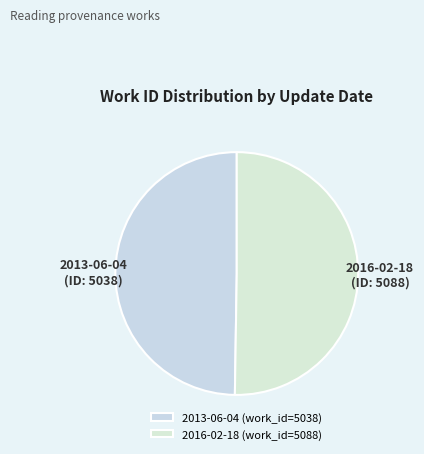

Count the number of slices in the pie.

2